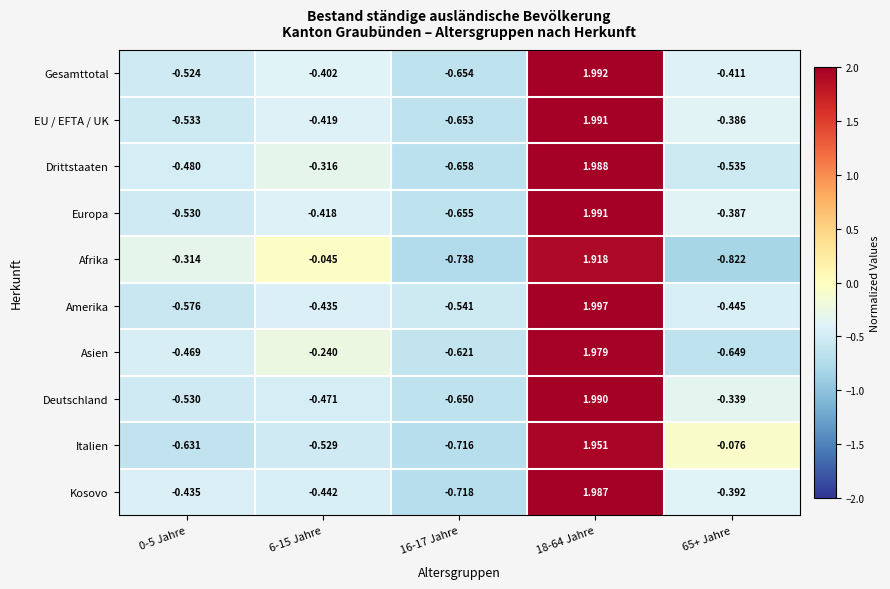

Between 0-5 Jahre and 65+ Jahre, which series saw the biggest shift?

Italien